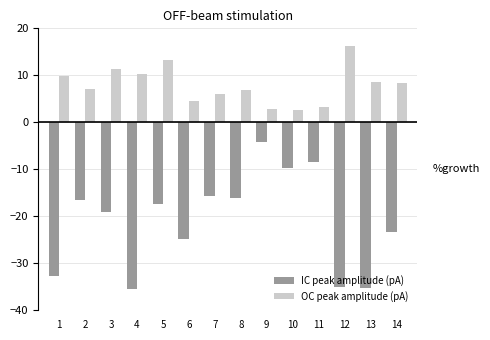

Rank the series by their maximum value, from lowest to highest.

IC peak amplitude (pA), OC peak amplitude (pA)